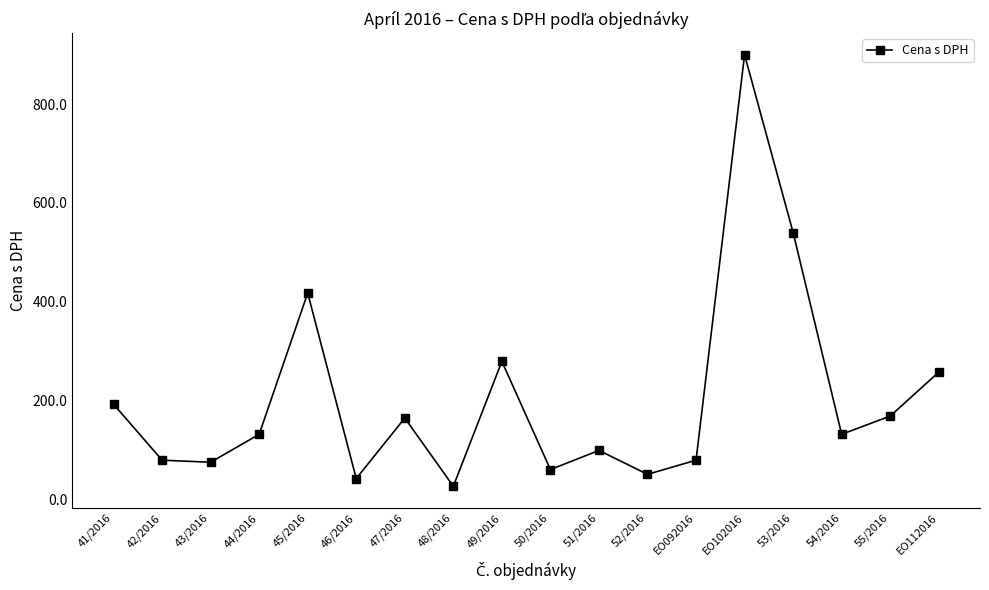

Reading left to right, extract all data points from this chart.

41/2016=192.5	42/2016=79.2	43/2016=75.0	44/2016=131.6	45/2016=417.6	46/2016=42.0	47/2016=164.6	48/2016=26.4	49/2016=279.2	50/2016=60.1	51/2016=99.0	52/2016=50.5	EO092016=79.2	EO102016=900.0	53/2016=540.0	54/2016=131.6	55/2016=168.5	EO112016=257.4